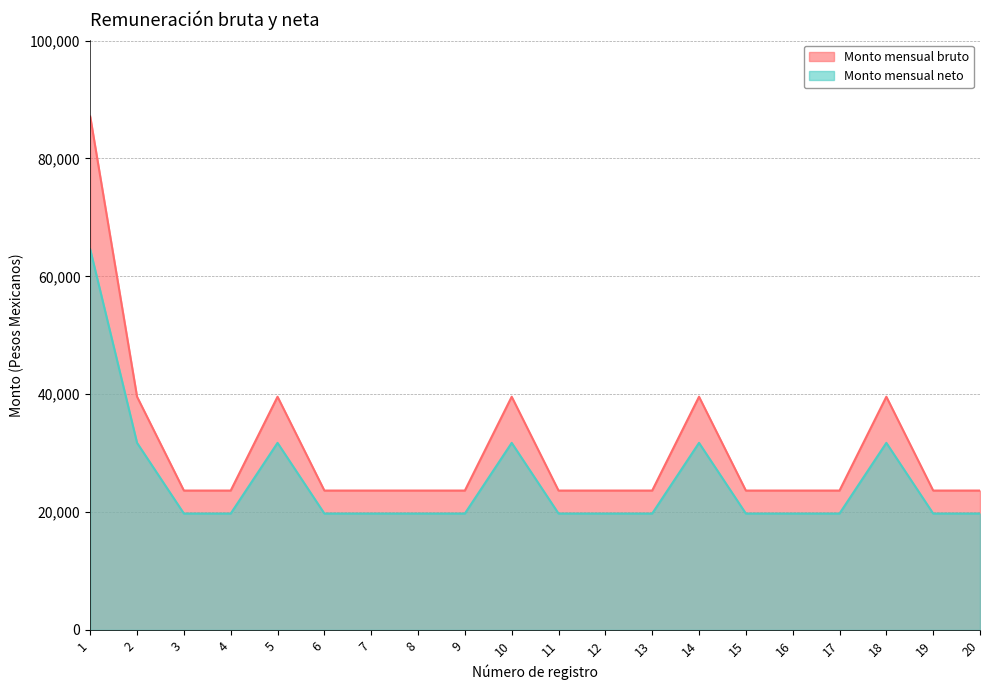

At which category does Monto mensual bruto reach its first local peak?

5